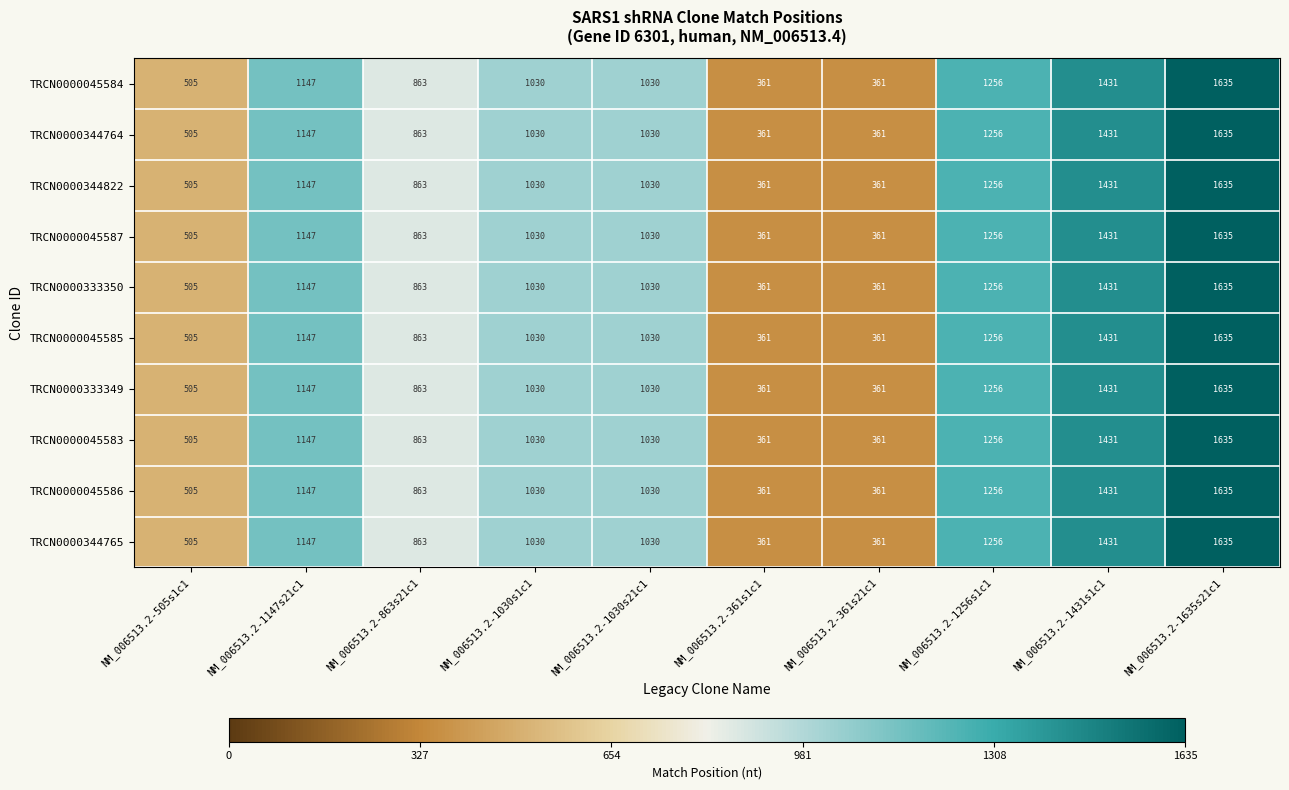

What is the sum of the TRCN0000344764 values at NM_006513.2-1030s1c1 and NM_006513.2-361s21c1?

1391